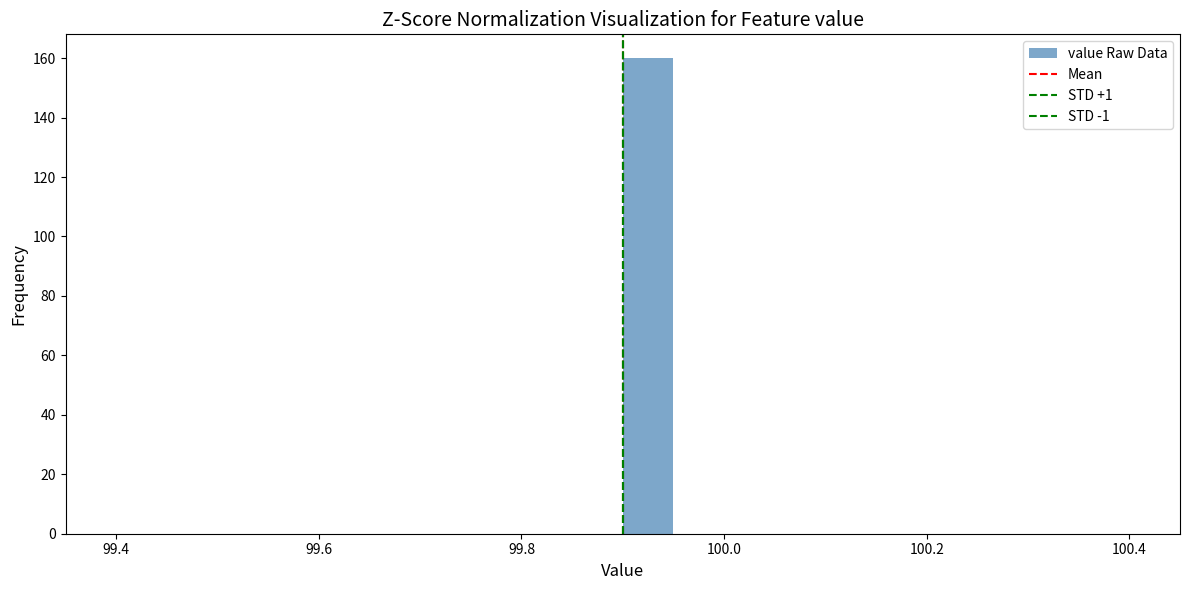

Around what value on the x-axis is the tallest bar? Give the approximate position of its centre, as read against the axis.

99.92